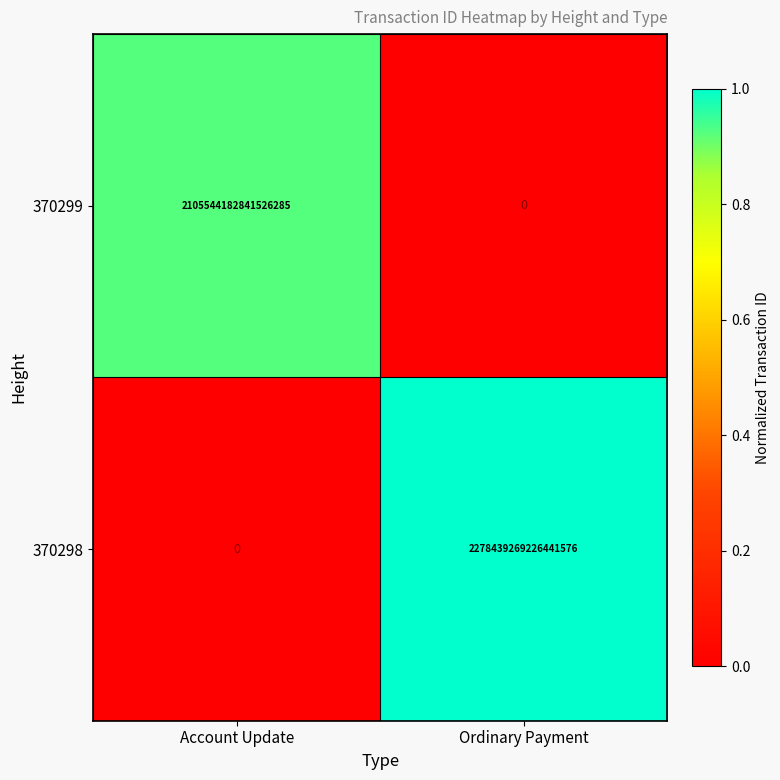

The value of 370298 at Ordinary Payment is 3234480668124727296. True or false?

False